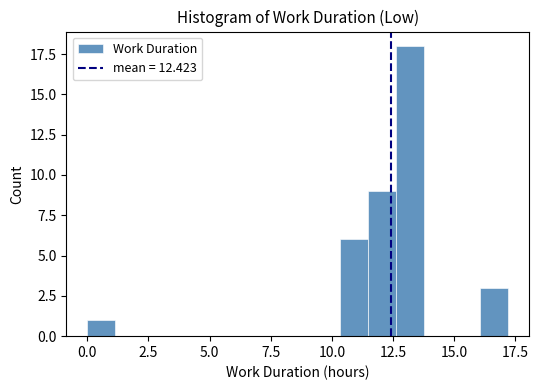

Read against the x-axis, roughly where is the centre of the tallest bar?

13.0